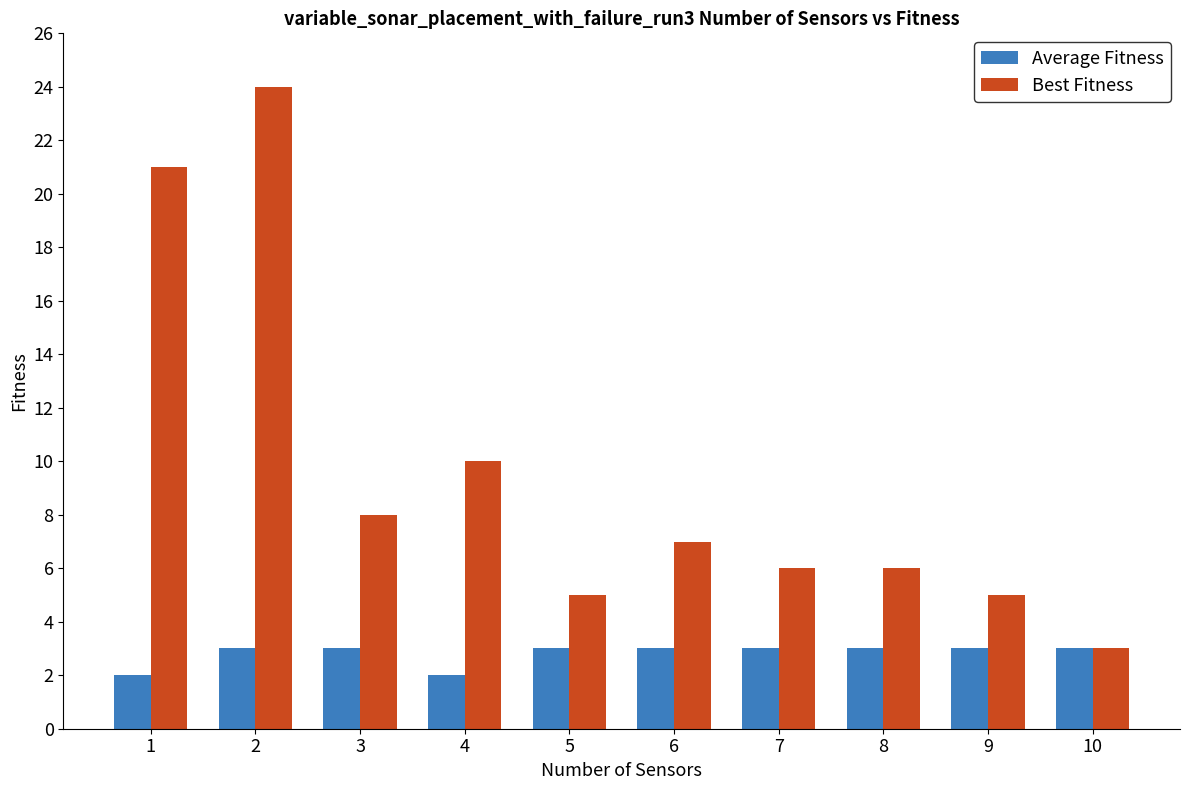

How many bars are there in total?

20